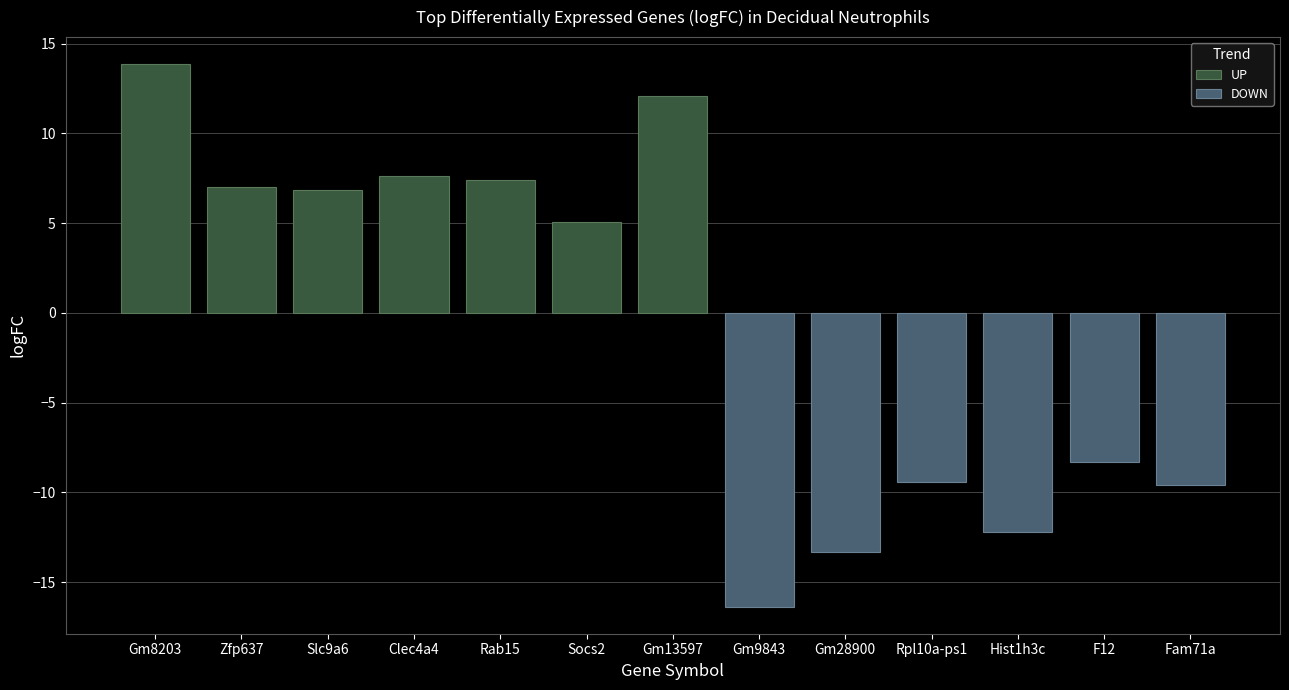

What is the minimum value for DOWN?

-16.4